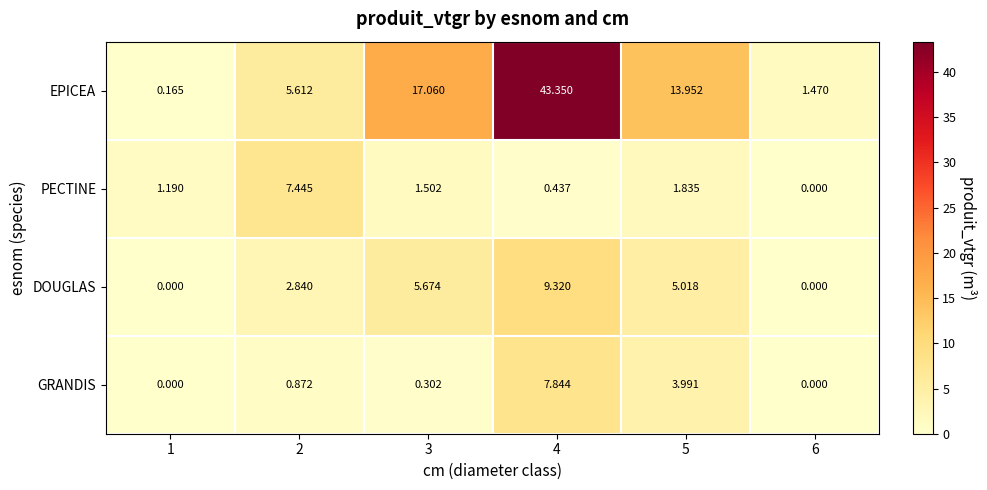

At which category is the sum across all series the highest?

4